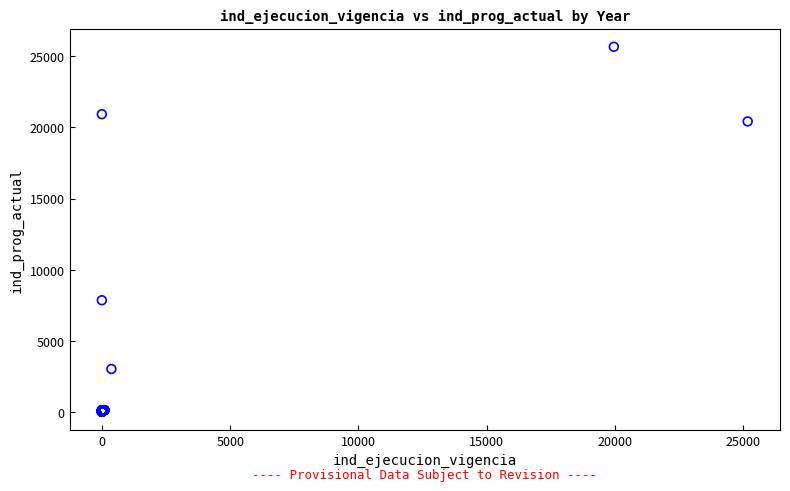

What Y value in the scatter plot is closest to 12841?

7840.0